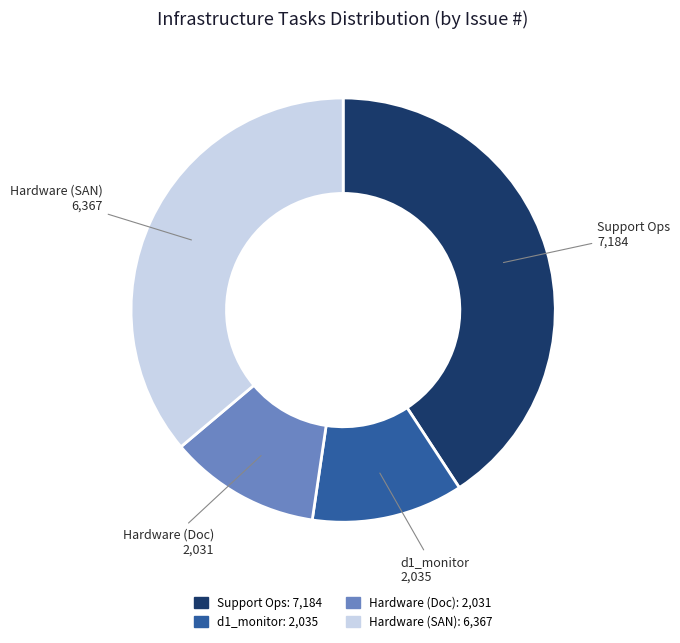

Is there a majority slice in this chart?

No